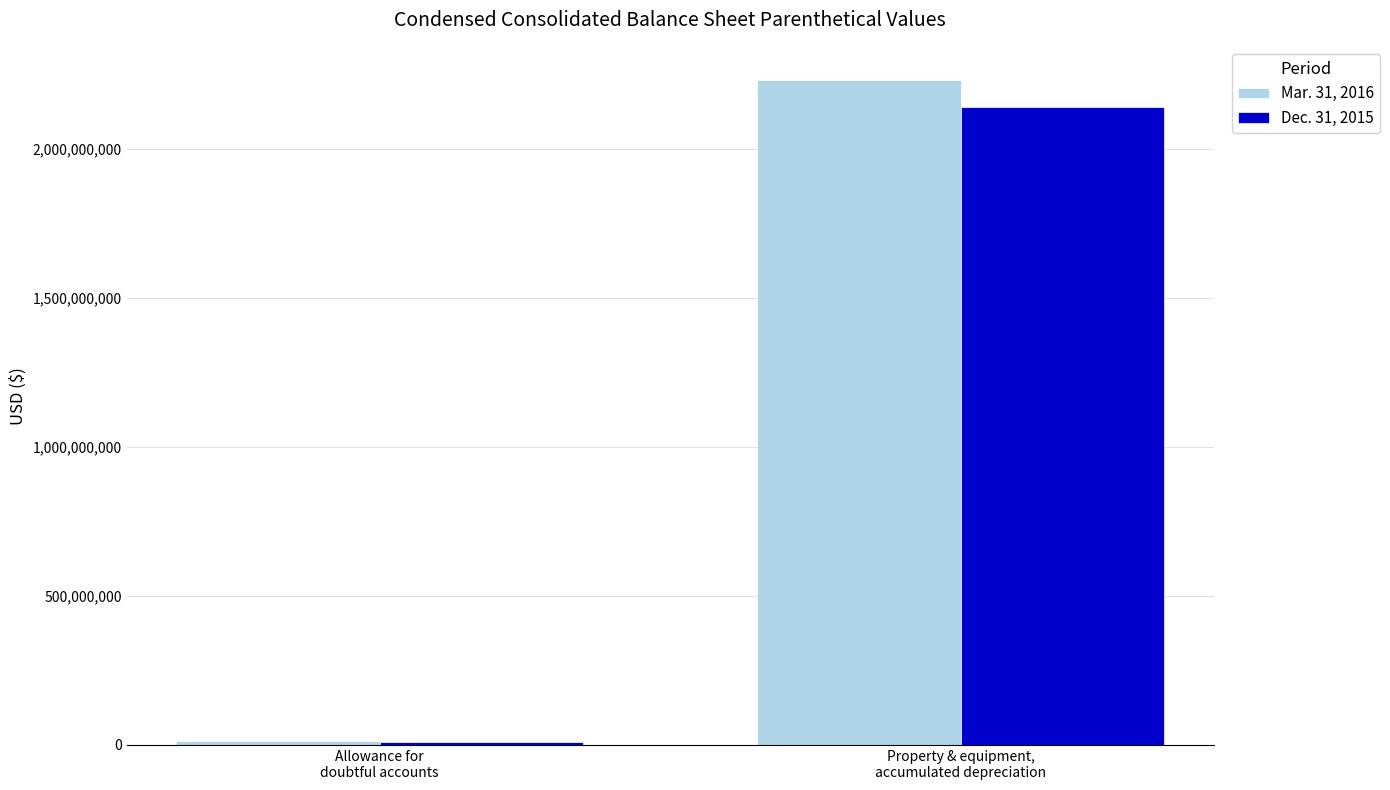

True or false: Mar. 31, 2016 has a value of 2229836000 at Property & equipment,
accumulated depreciation.

True